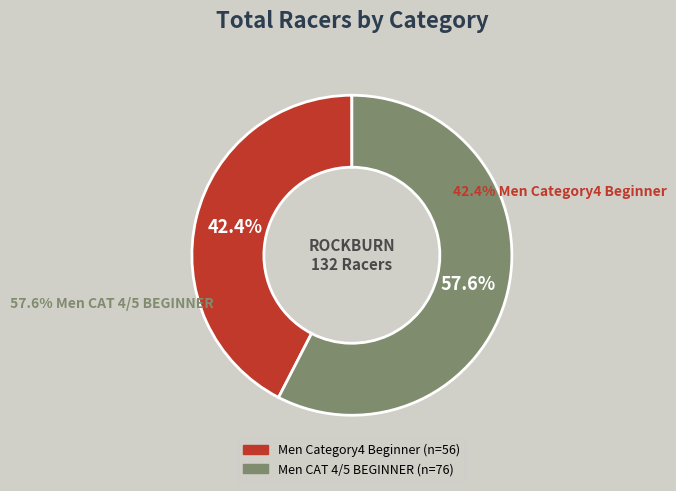

Which has a higher value, Men CAT 4/5 BEGINNER or Men Category4 Beginner?

Men CAT 4/5 BEGINNER